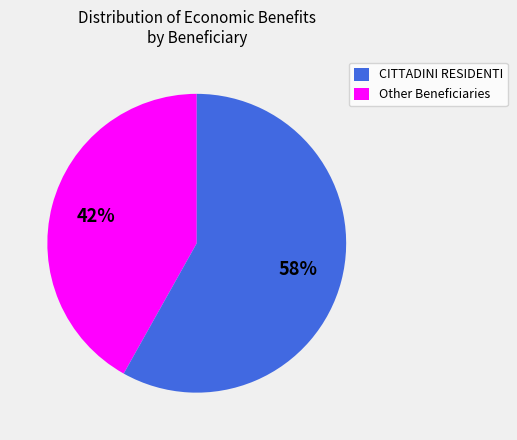

Does any single category account for the majority?

Yes